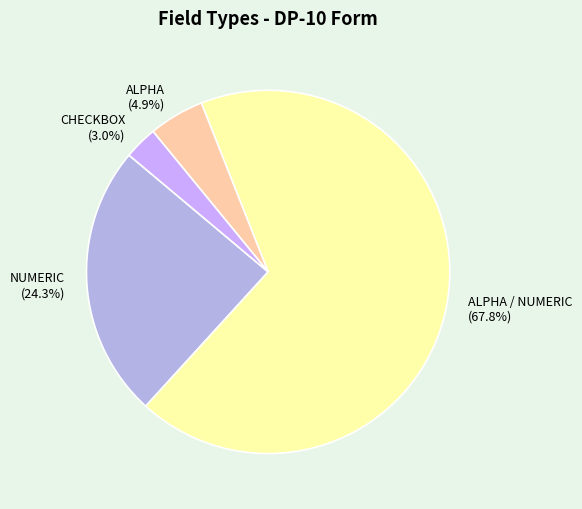

What is the largest slice in the pie chart?

ALPHA / NUMERIC (67.8%)